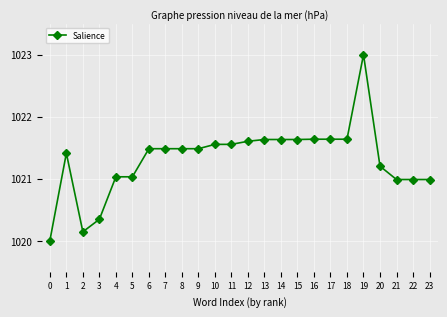

Does the chart have visible grid lines?

Yes